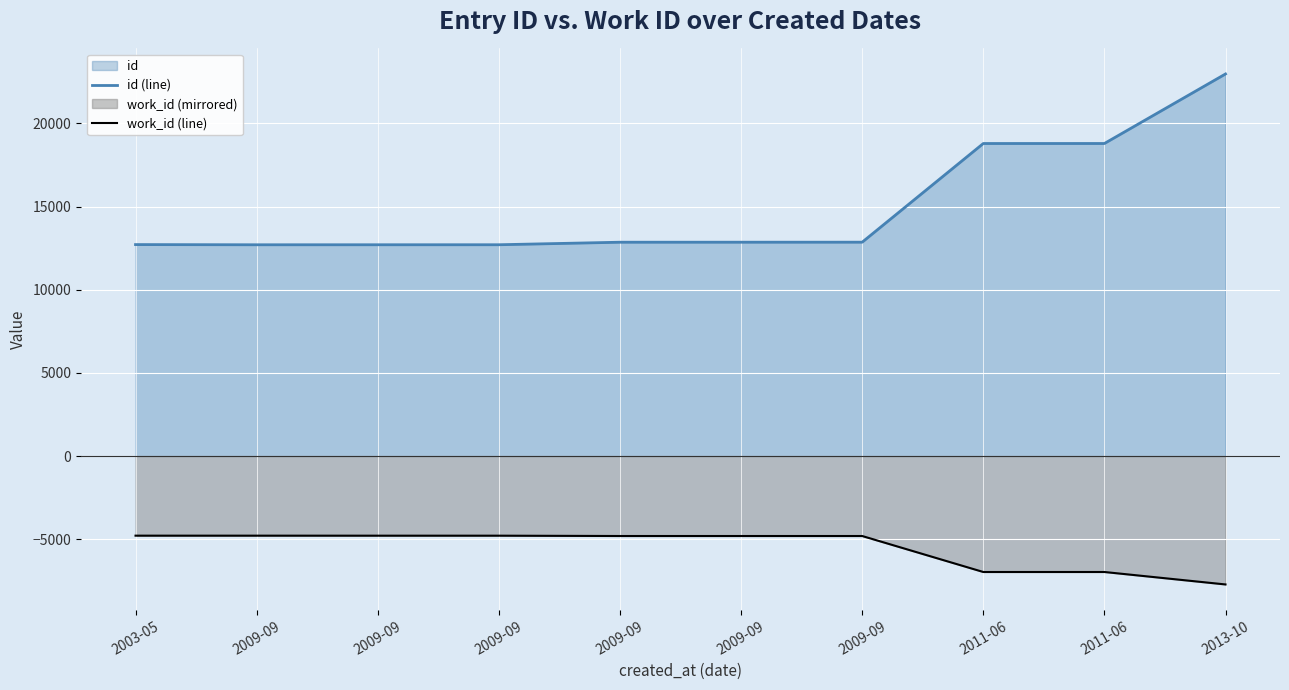

Which has a higher value, 2009-09 or 2009-09?

2009-09